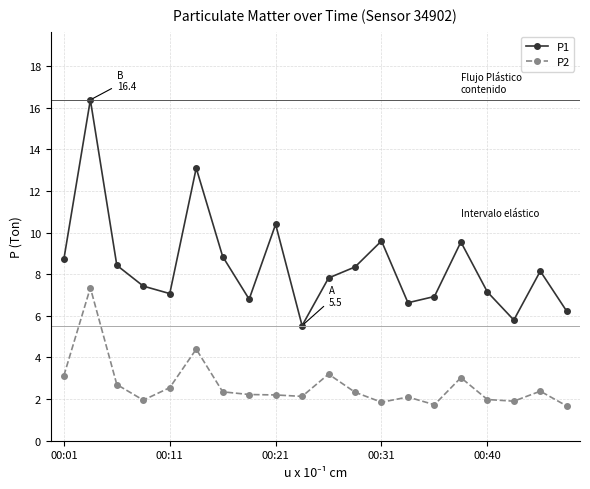

Count the number of data series in this chart.

2